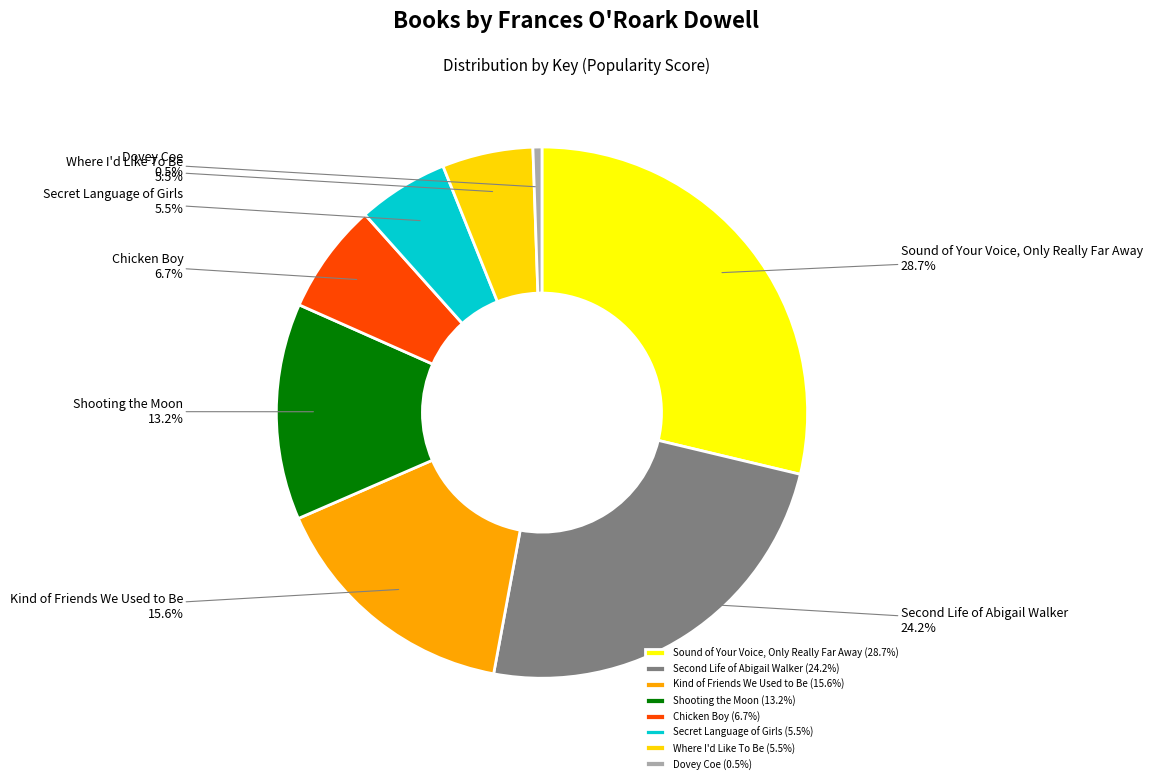

To the nearest percent, what is the difference between the largest and smallest slice percentages?

28%